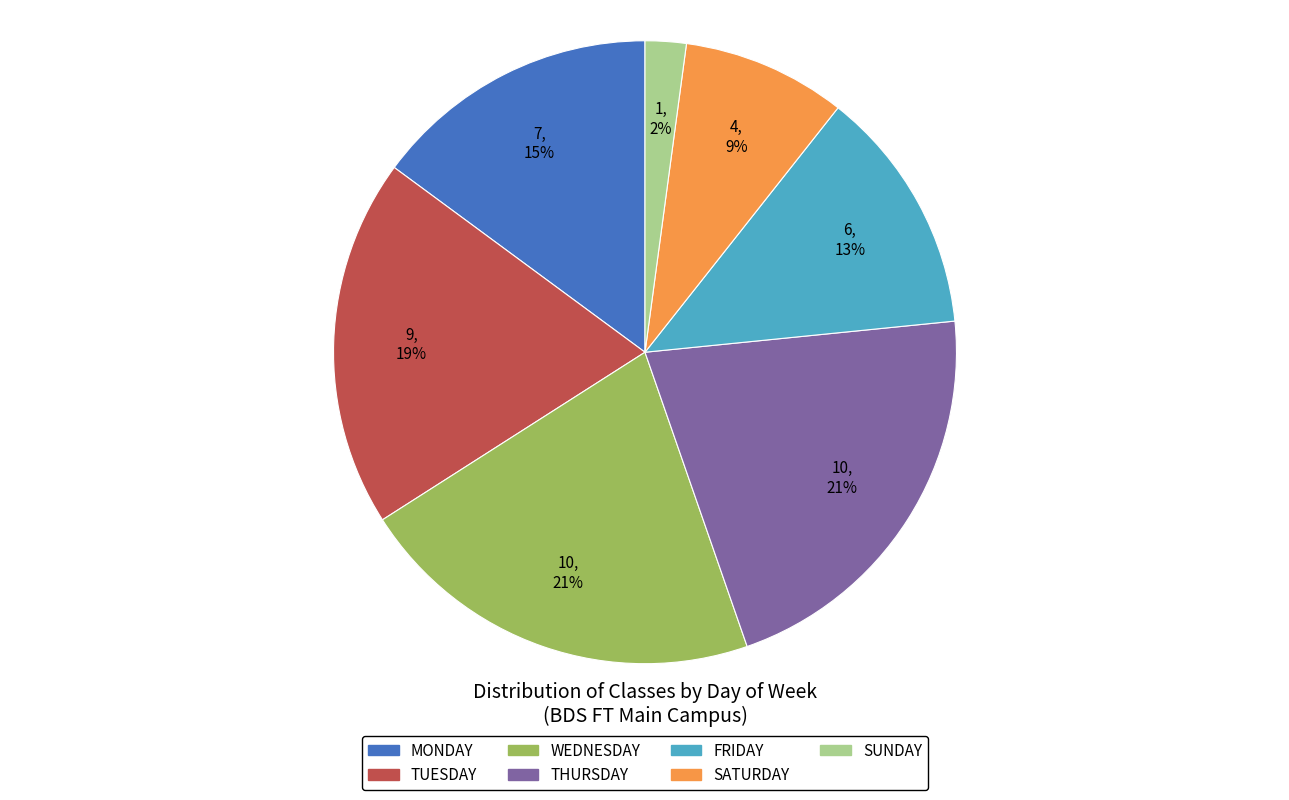

True or false: SATURDAY accounts for 9% of the total.

True